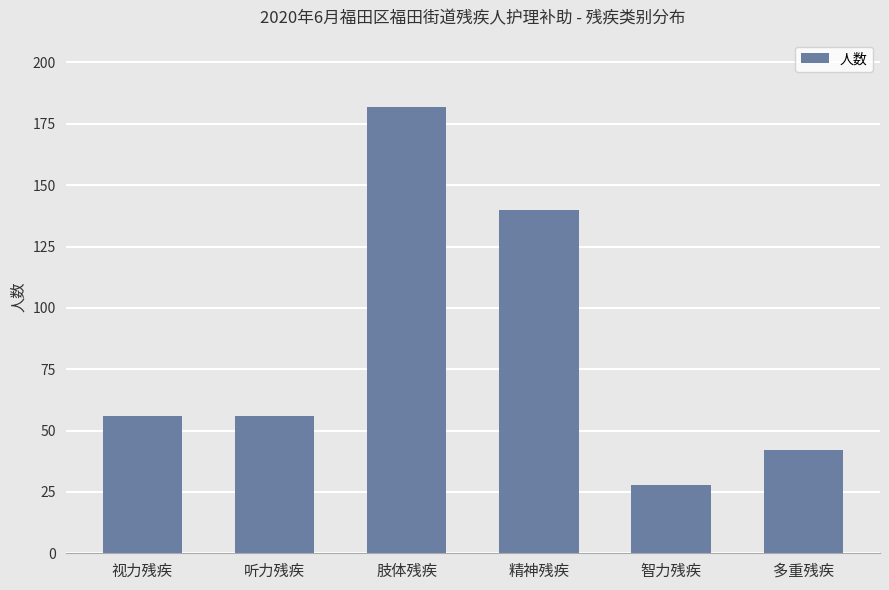

Reading left to right, extract all data points from this chart.

视力残疾=56	听力残疾=56	肢体残疾=182	精神残疾=140	智力残疾=28	多重残疾=42